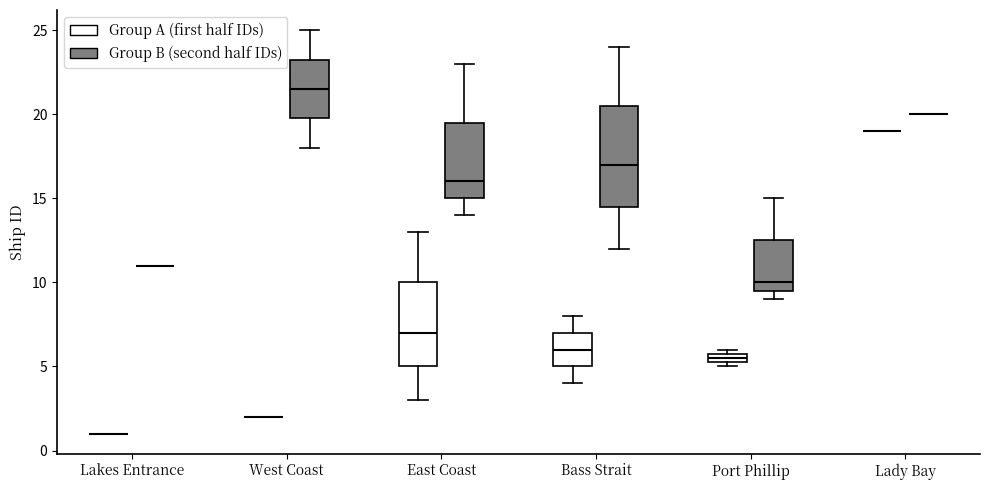

Comparing the boxes themselves (not the whiskers), which one is the tallest?

Bass Strait (Group B (second half IDs))